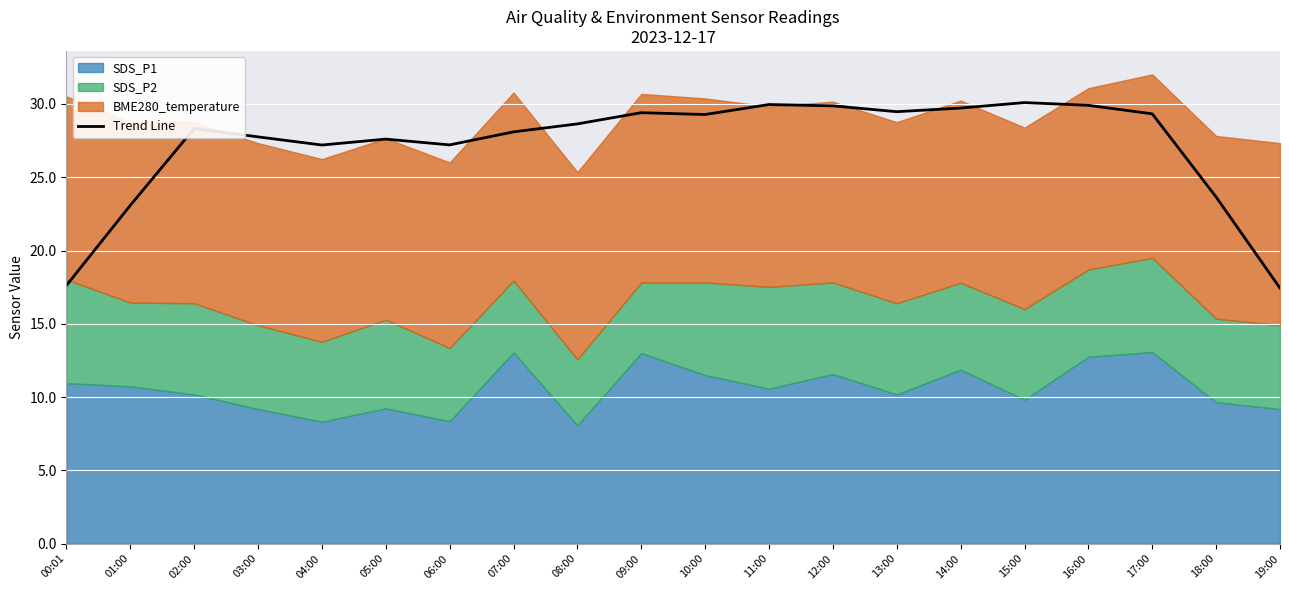

Where is the first local minimum?

04:00